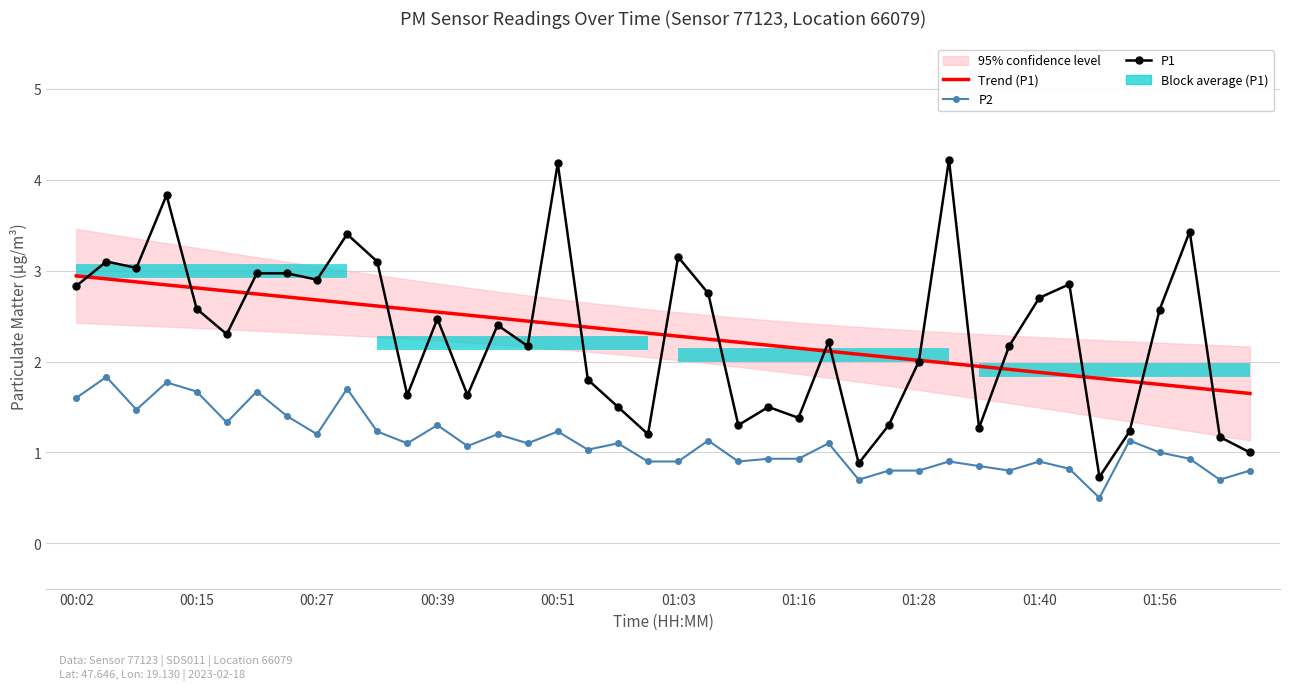

Where is P2 nearest to the value 1?

01:56